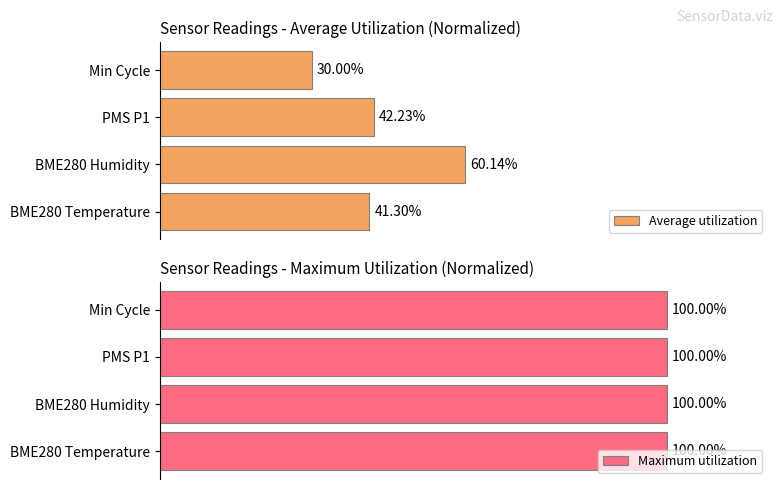

List the labels in order of Average utilization value, largest first.

BME280 Humidity, PMS P1, BME280 Temperature, Min Cycle